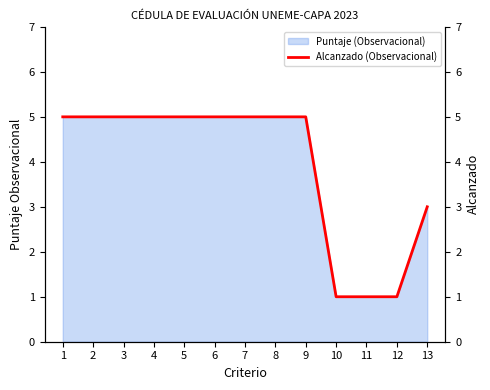

What is the ratio of the value at 6 to the value at 11?

5.0